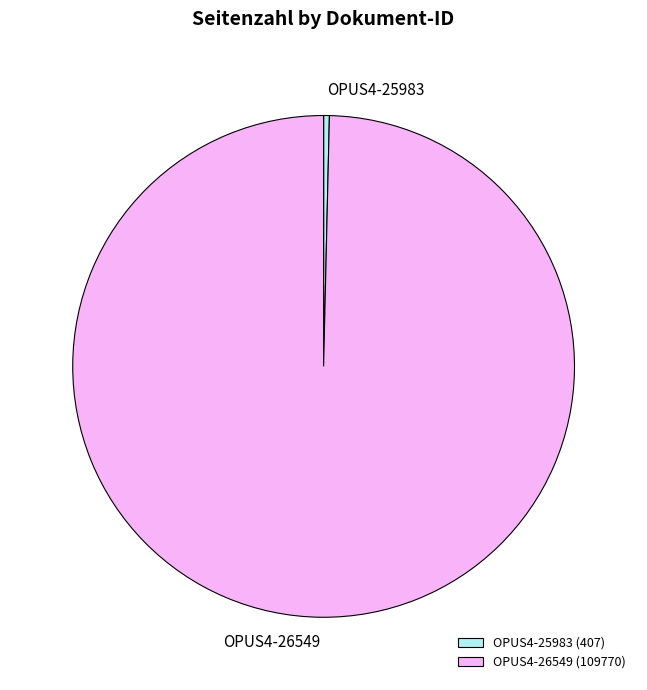

Does OPUS4-25983 account for over 50% of the chart?

No